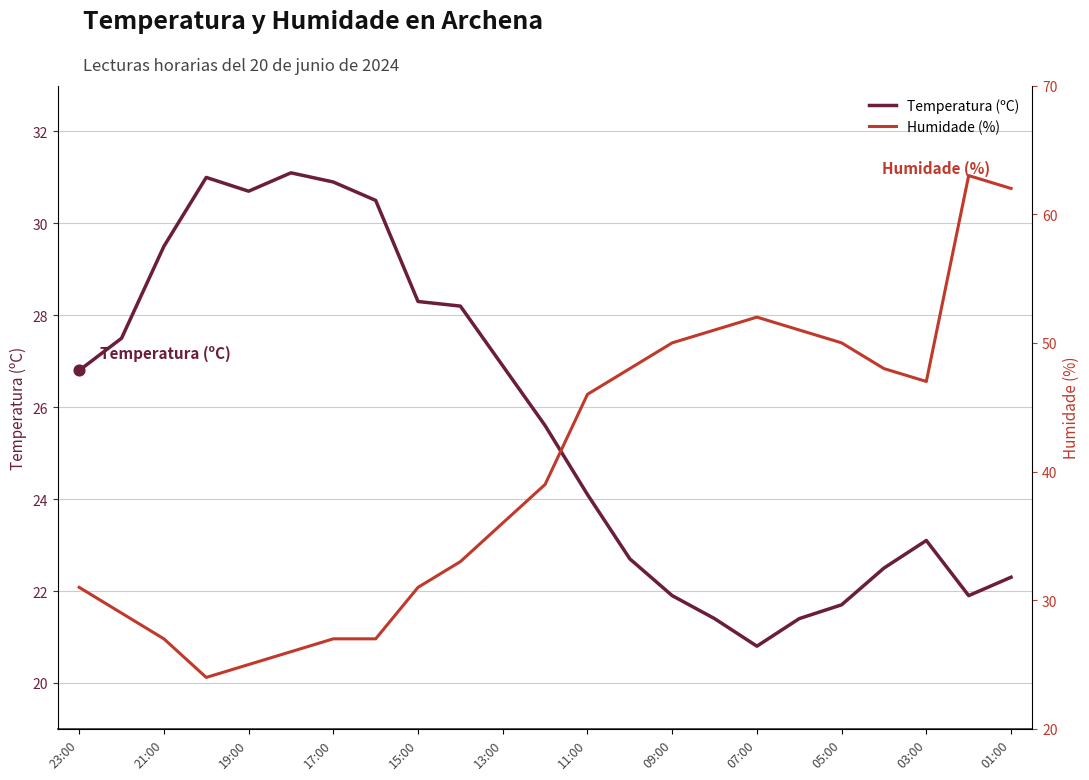

What are all the series names shown in the legend?

Temperatura (ºC), Humidade (%)